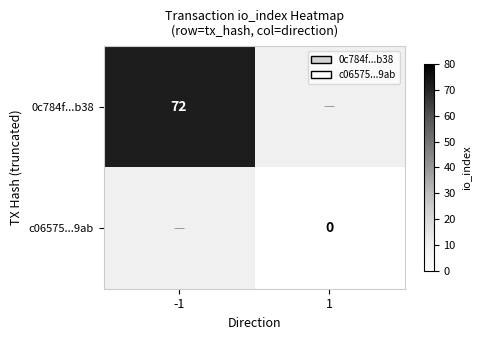

How many series are shown in this chart?

2